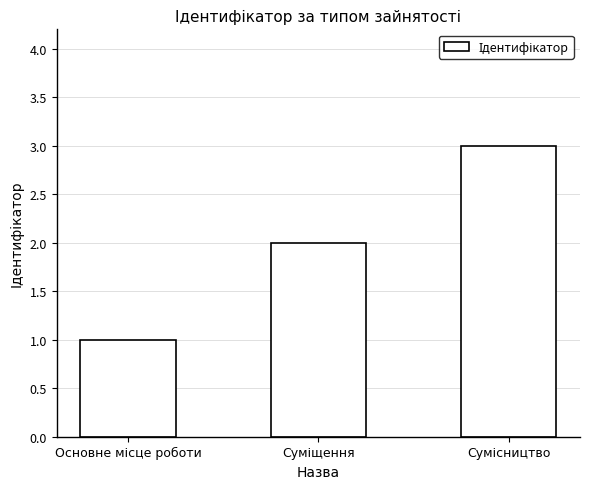

Count the values in the range 1 to 3.

3